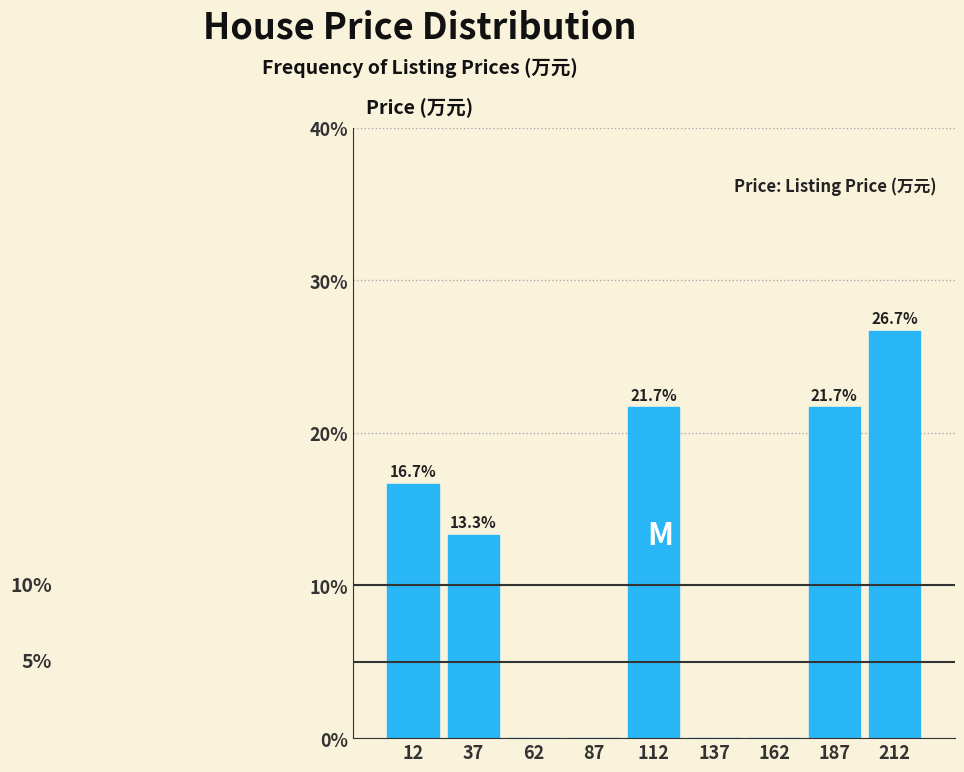

Which range on the x-axis has the tallest bar?

200 to 225